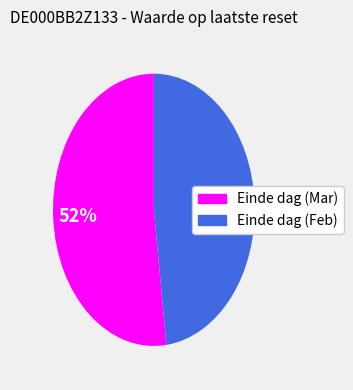

Does any single category account for the majority?

Yes